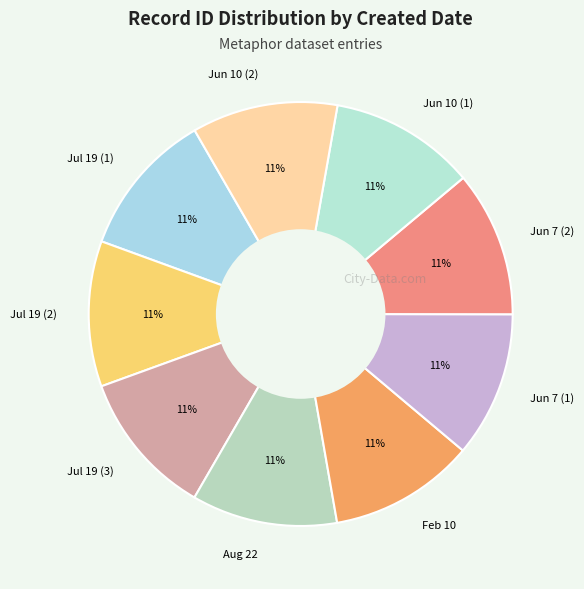

Is there any slice that represents more than half of the pie?

No